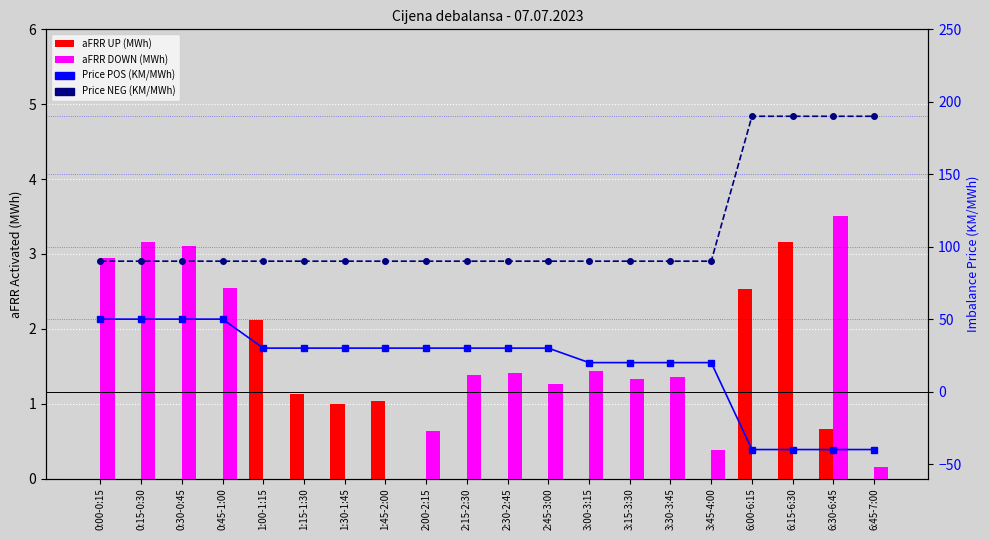

Is it true that aFRR DOWN (MWh) equals -2.4 at 6:15-6:30?

False